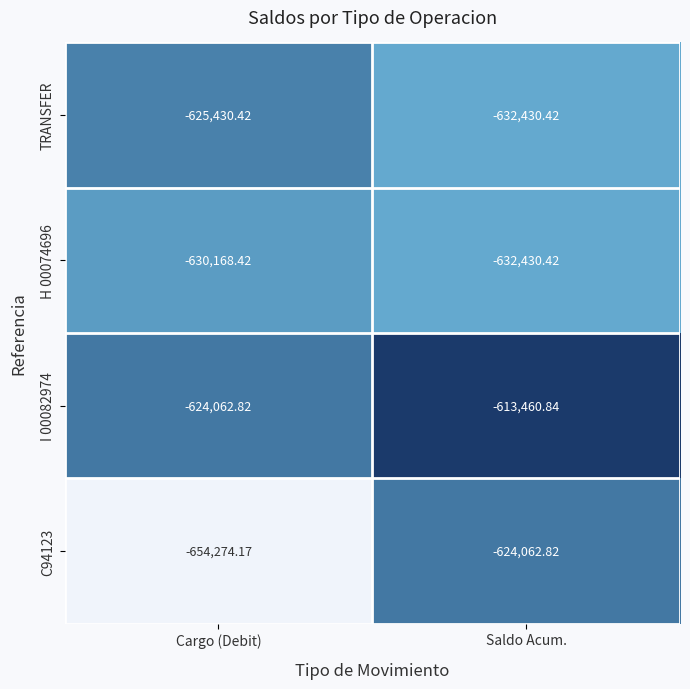

Rank the categories by H 00074696 value from highest to lowest.

Cargo (Debit), Saldo Acum.